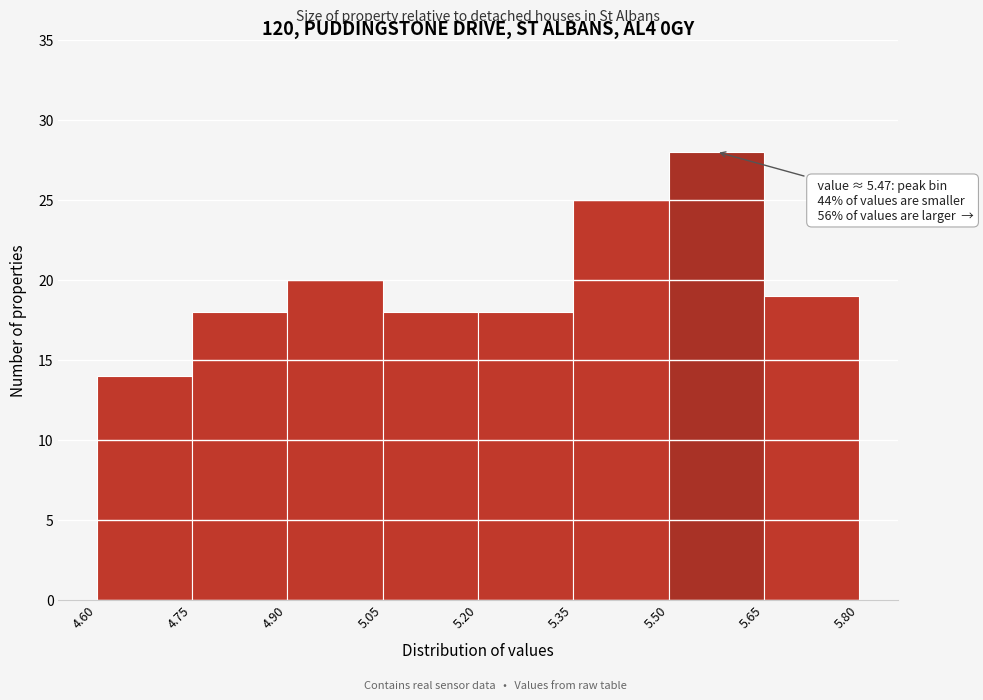

Over which range of the x-axis is the bar tallest?

5.50 to 5.65